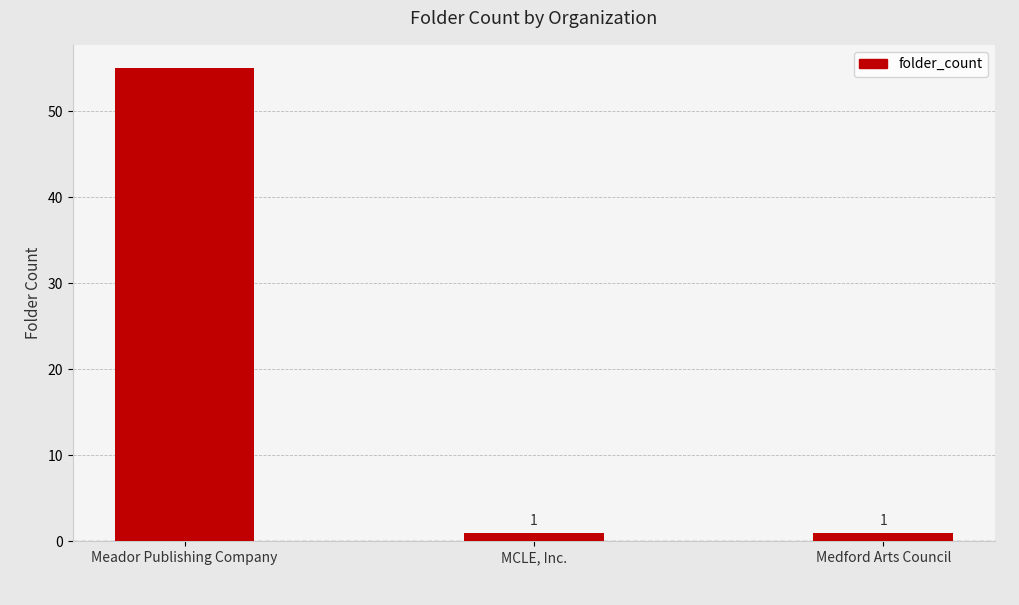

Reading left to right, extract all data points from this chart.

Meador Publishing Company=55	MCLE, Inc.=1	Medford Arts Council=1